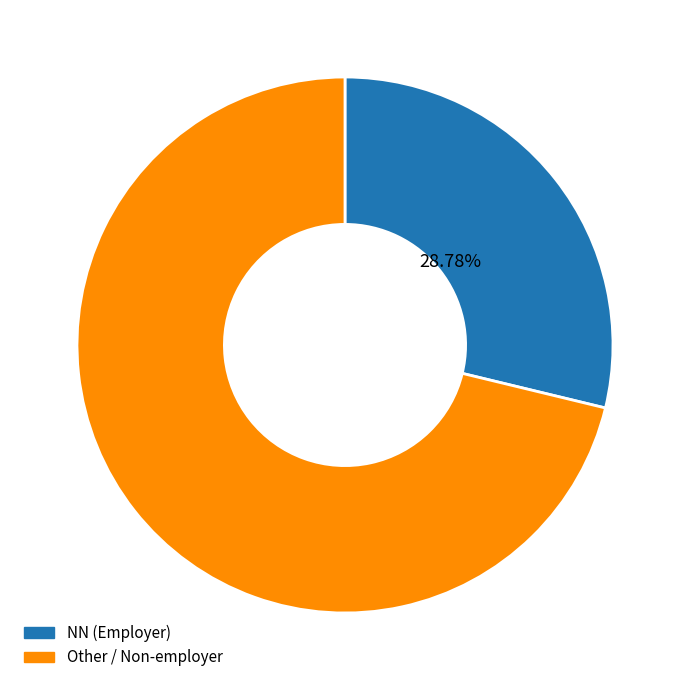

Count the number of slices in the pie.

2